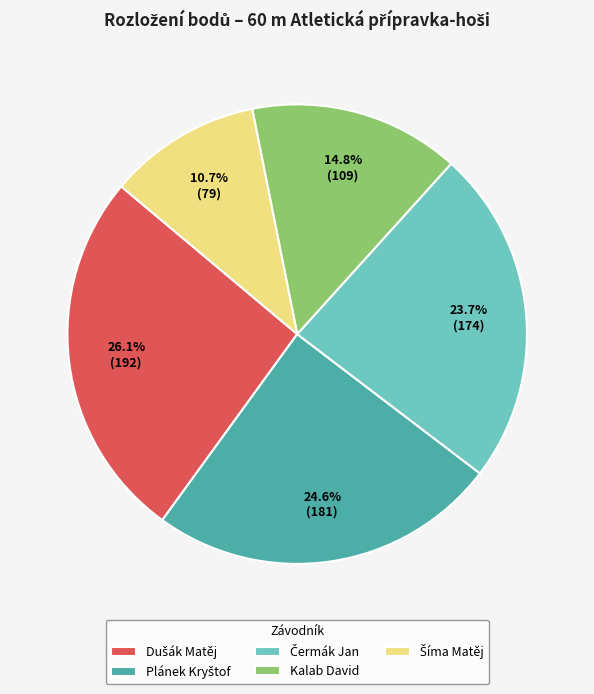

Is there a majority slice in this chart?

No